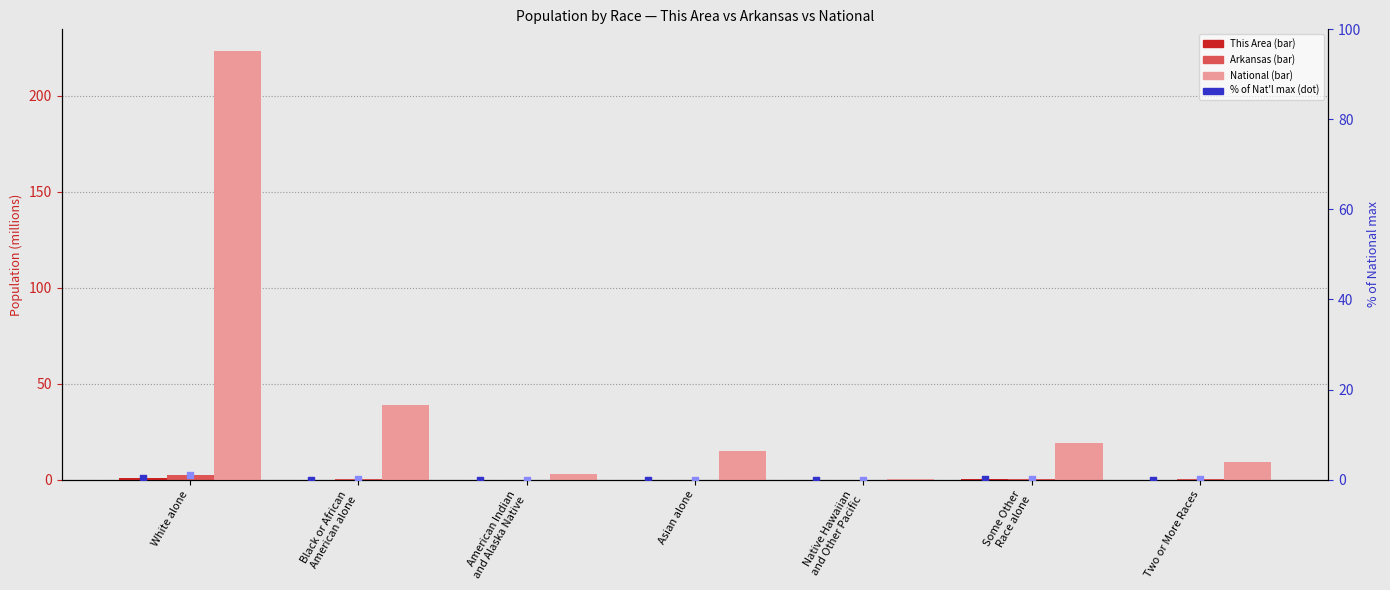

At which category is the sum across all series the highest?

White alone